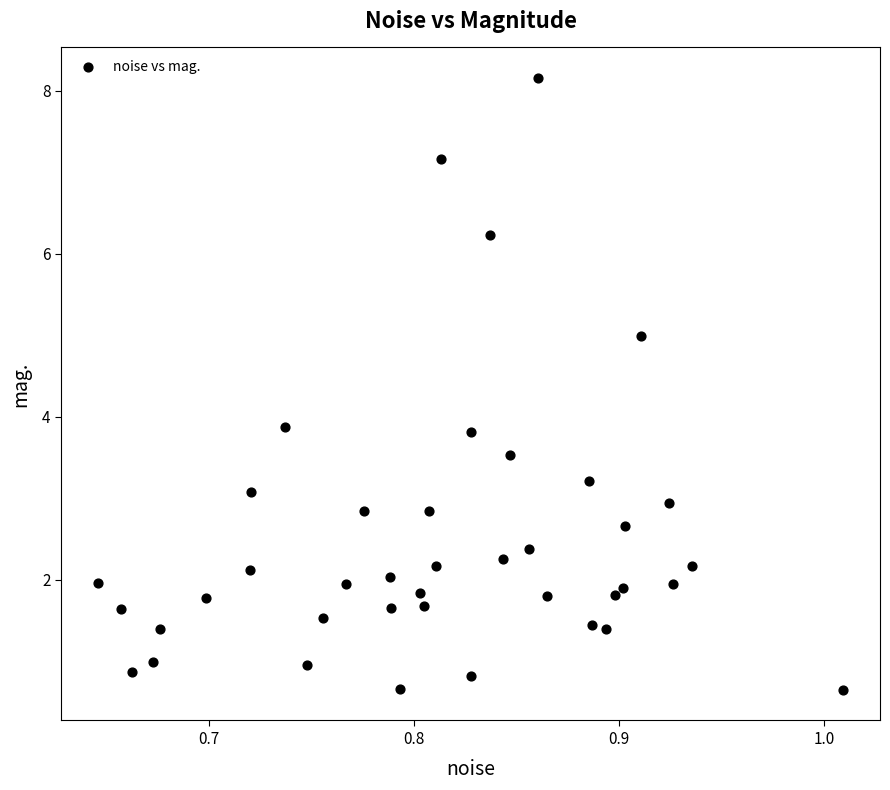

What is the range of Y values (max minus min)?

7.5